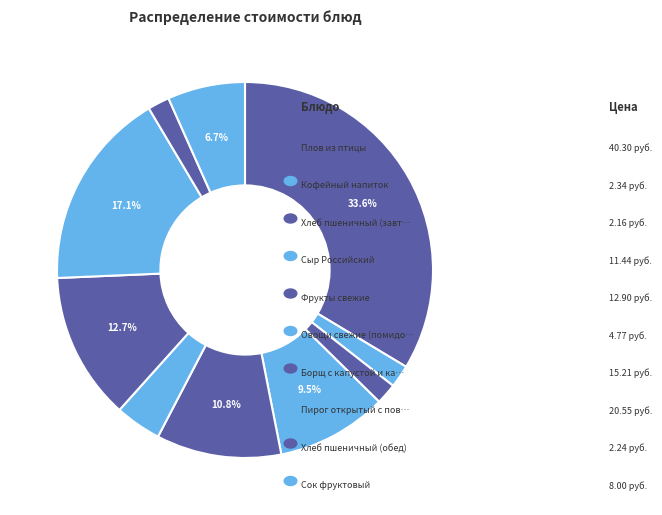

How many slices are in this pie chart?

10